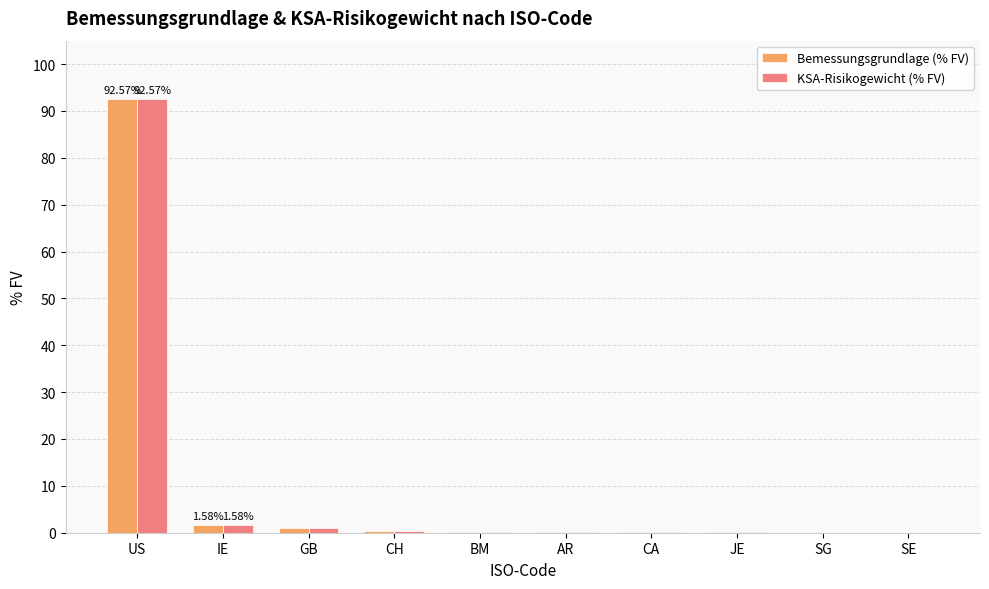

True or false: Bemessungsgrundlage (% FV) has a value of 0.0 at SG.

True